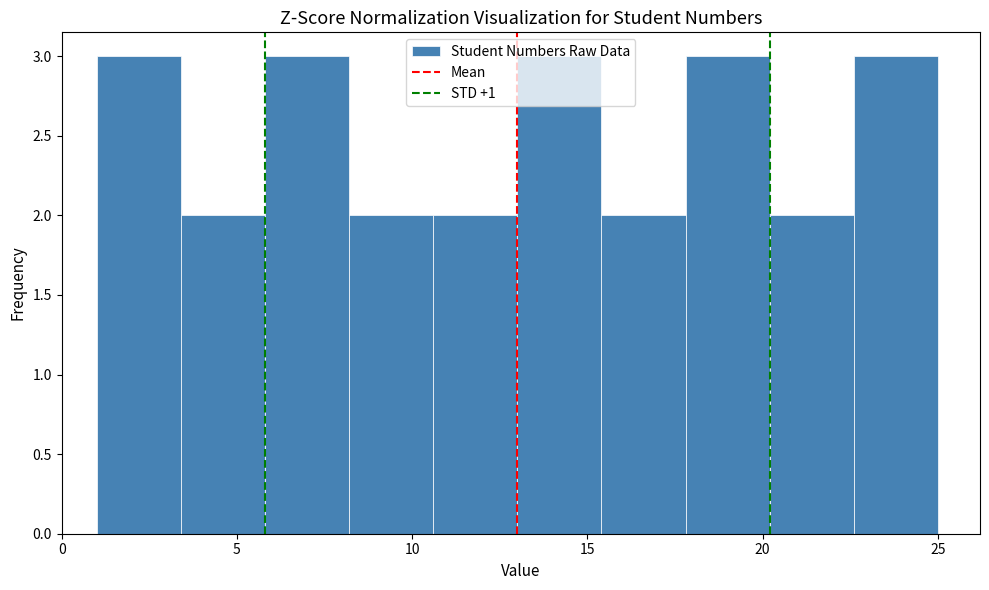

Reading left to right, transcribe this chart: for each bar, give the range it covers on the x-axis and its height. Neither the bar edges nor the heights are printed on the chart, so give them approximately, as read against the axes.

1.0 to 3.4: 3
3.4 to 5.8: 2
5.8 to 8.2: 3
8.2 to 10.6: 2
10.6 to 13.0: 2
13.0 to 15.4: 3
15.4 to 17.8: 2
17.8 to 20.2: 3
20.2 to 22.6: 2
22.6 to 25.0: 3